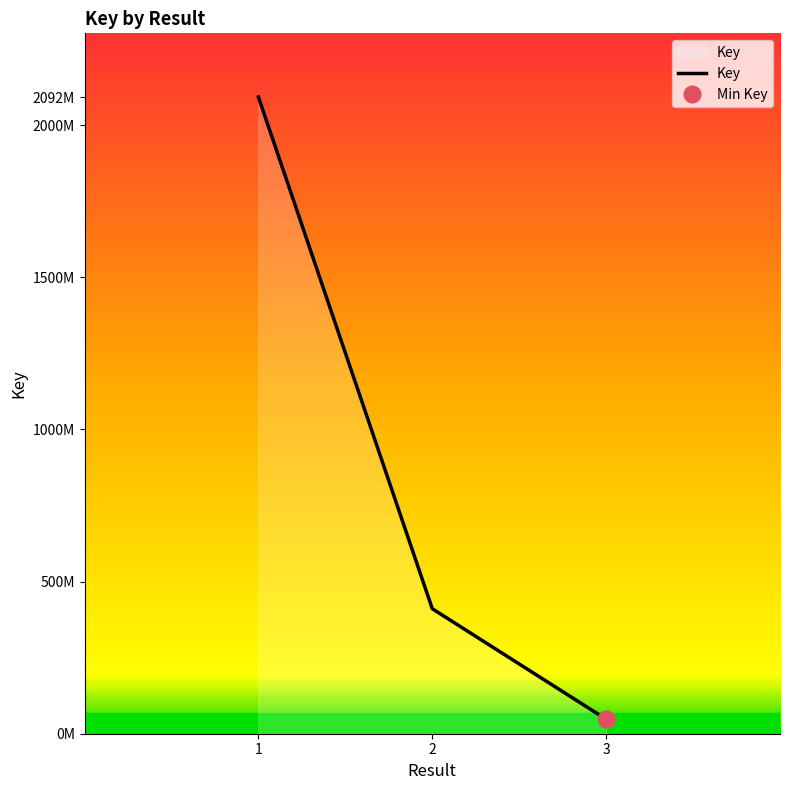

What is the change in value from 1 to 2?

-1682072059